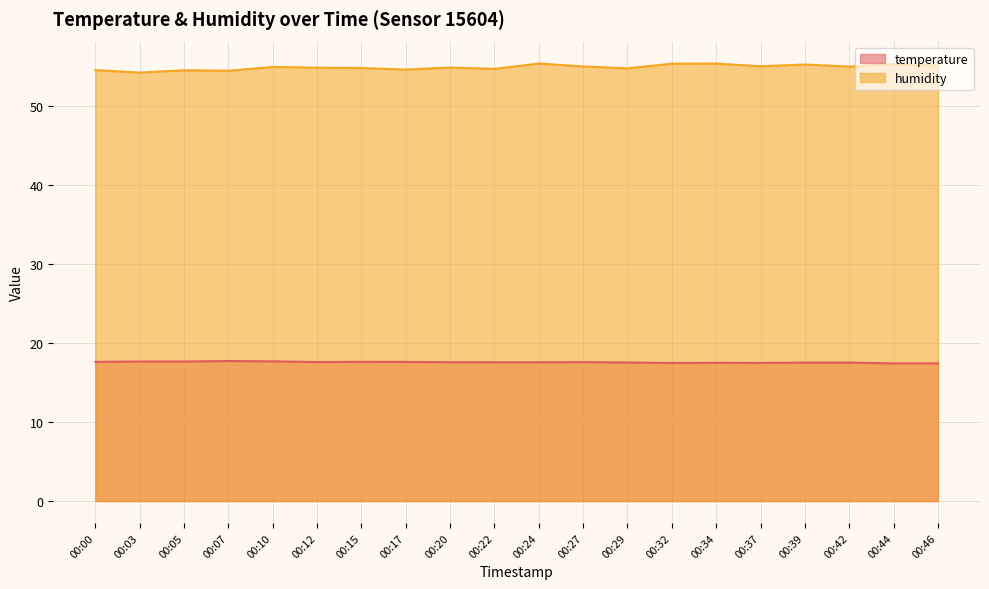

Does the chart display data point markers on the line(s)?

No